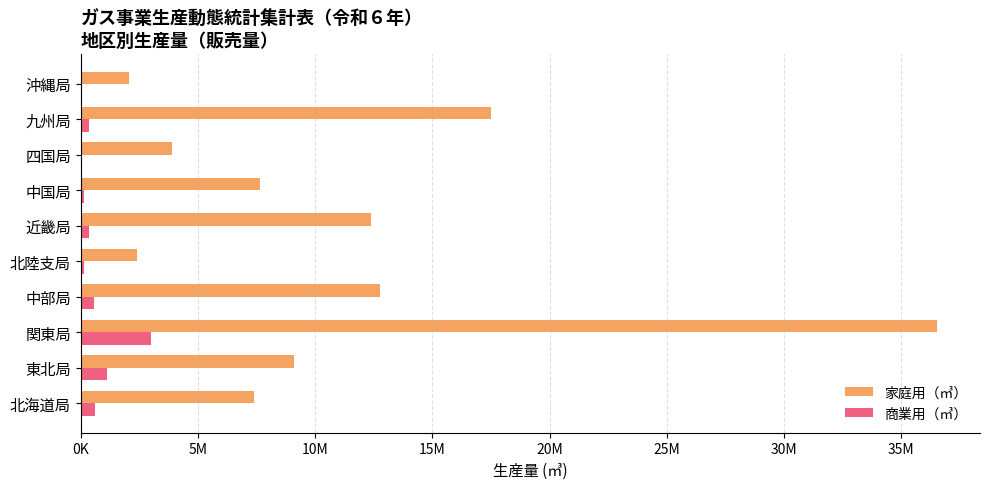

Rank the series by their average value, from highest to lowest.

家庭用（㎥）, 商業用（㎥）